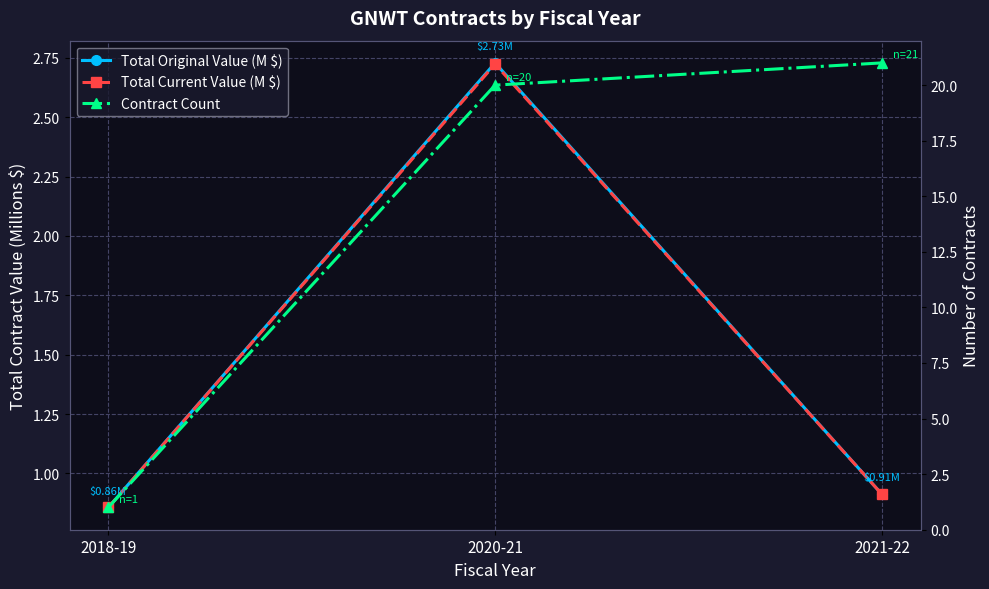

How many categories are shown in the chart?

3